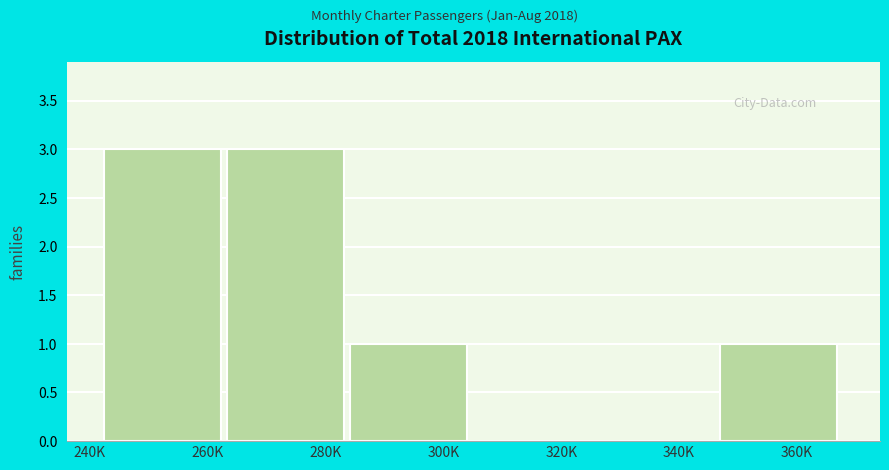

Reading left to right, extract all data points from this chart.

260K=3	280K=3	300K=1	320K=0	340K=0	360K=1